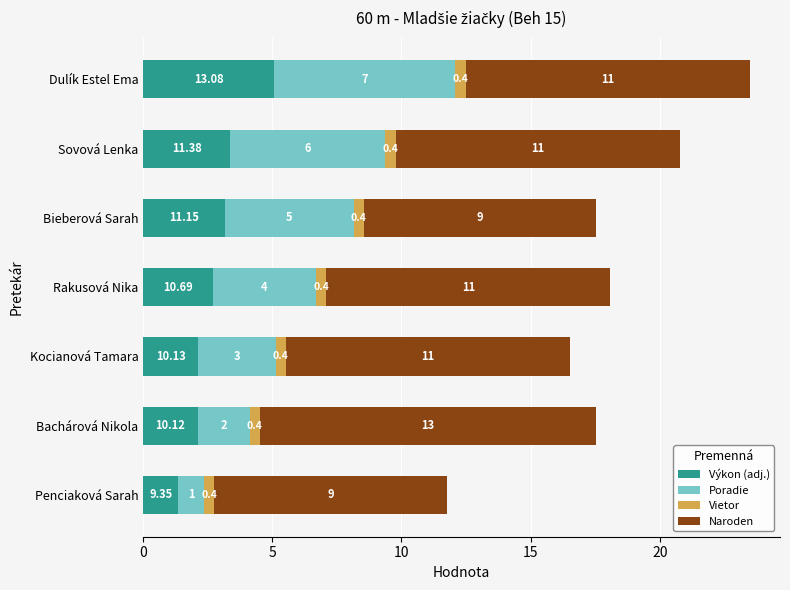

At which category is the sum across all series the highest?

Dulík Estel Ema